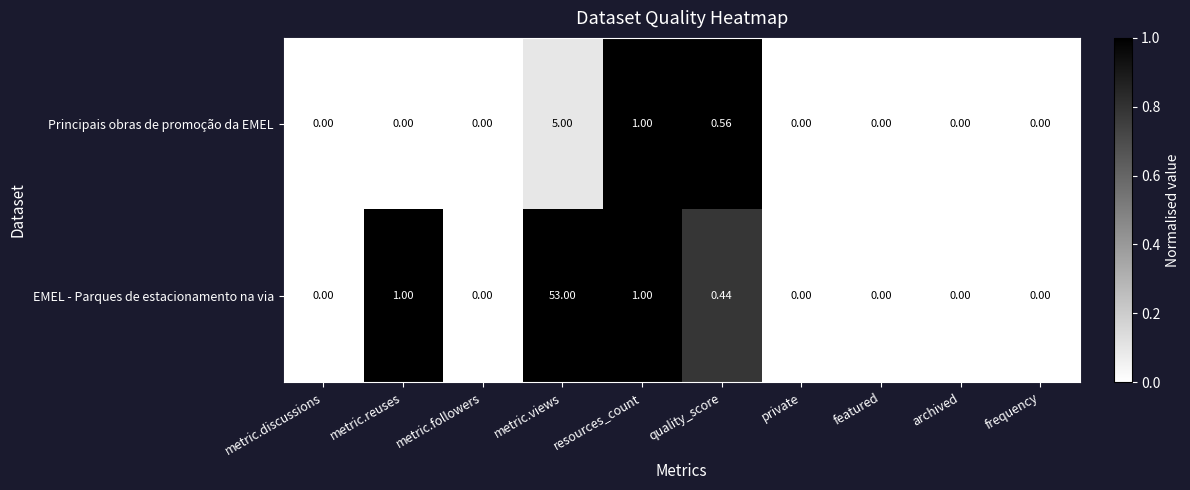

List the series in order of their peak value, lowest first.

Principais obras de promoção da EMEL, EMEL - Parques de estacionamento na via